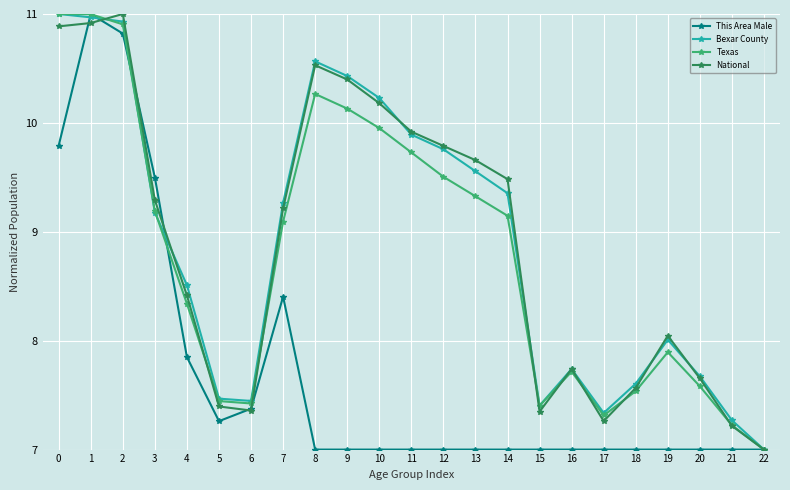

What is the spread (max minus min) of values at 12?

2.8